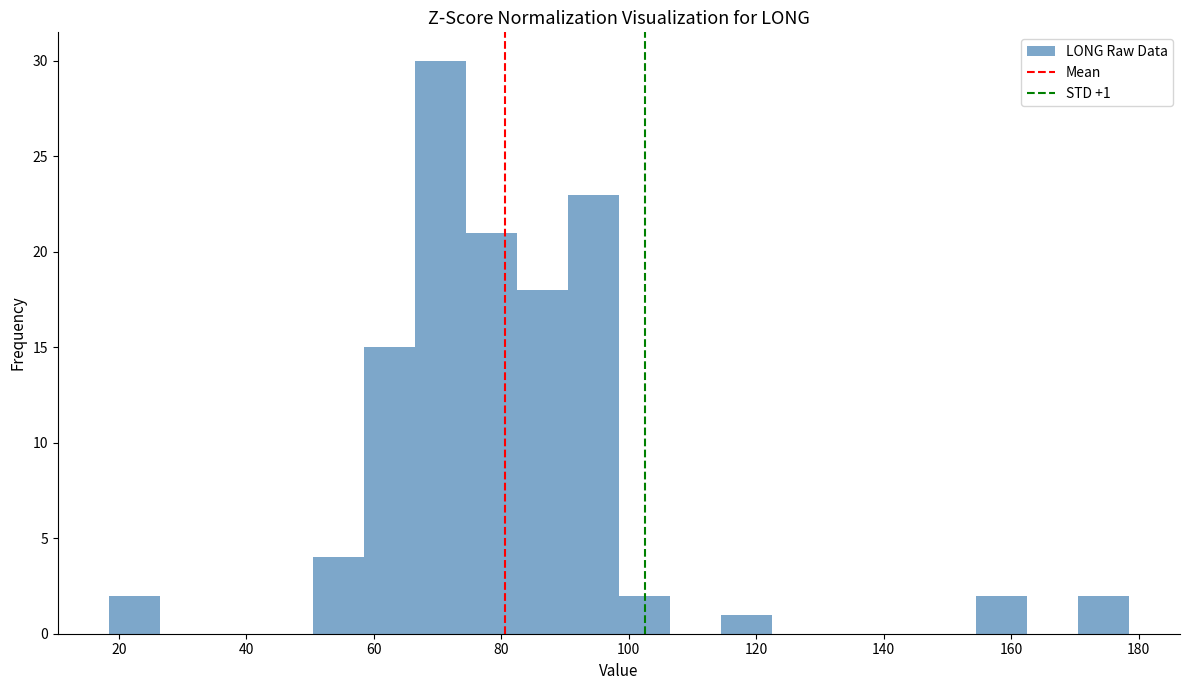

Which range on the x-axis has the tallest bar?

66 to 74